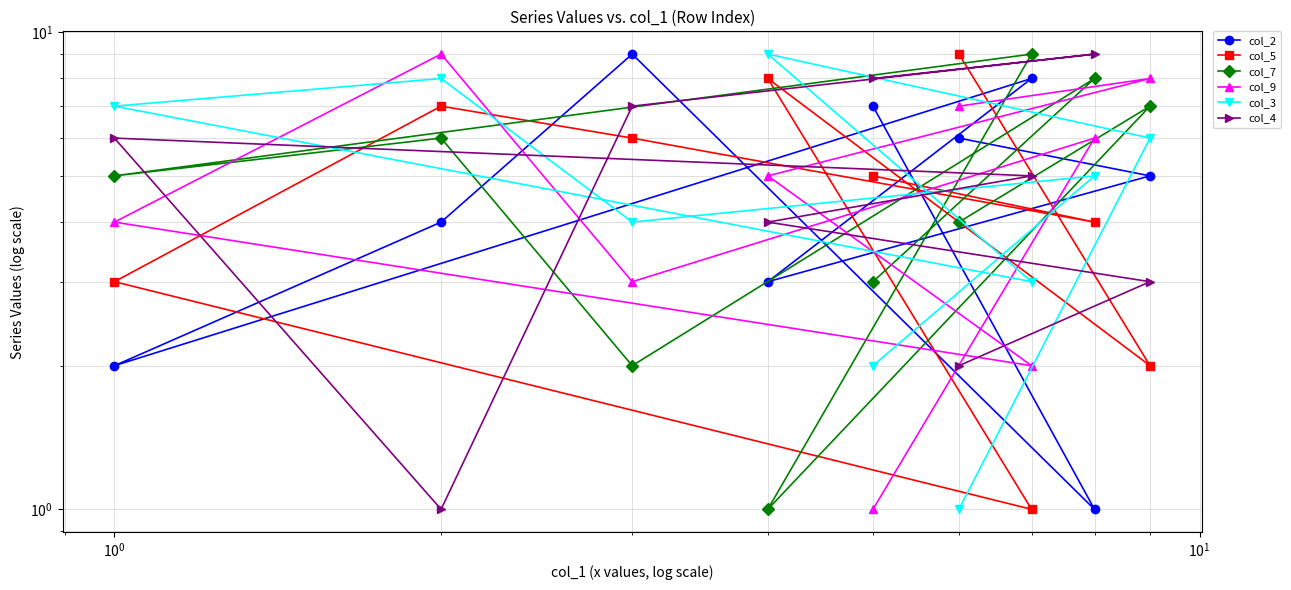

Is it true that col_9 equals 0 at $\mathdefault{10^{1}}$?

False